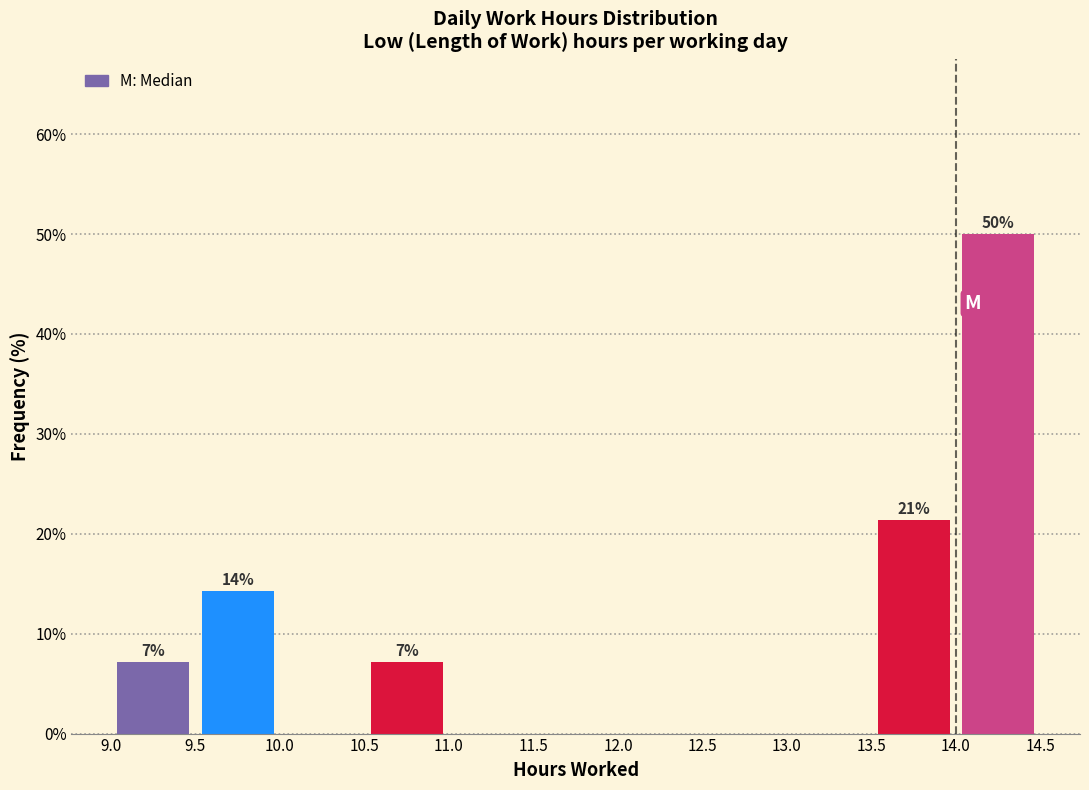

Which range on the x-axis has the tallest bar?

14.0 to 14.5